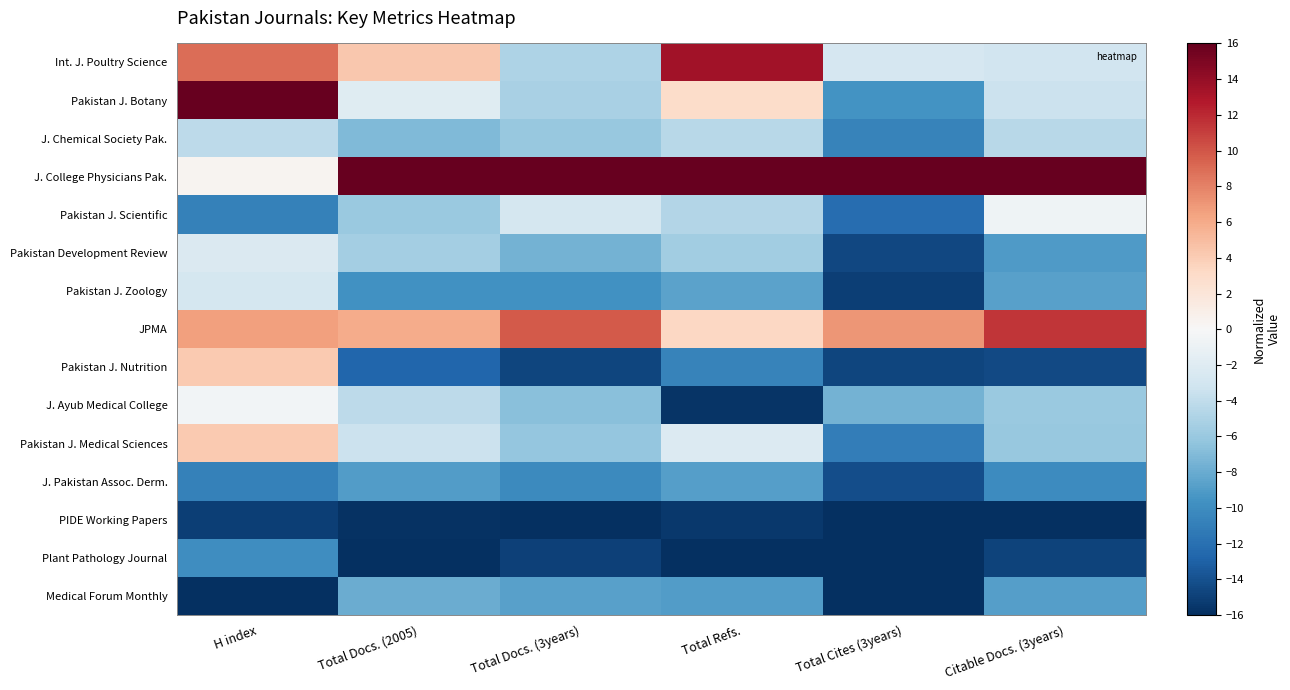

How many categories are shown in the chart?

6